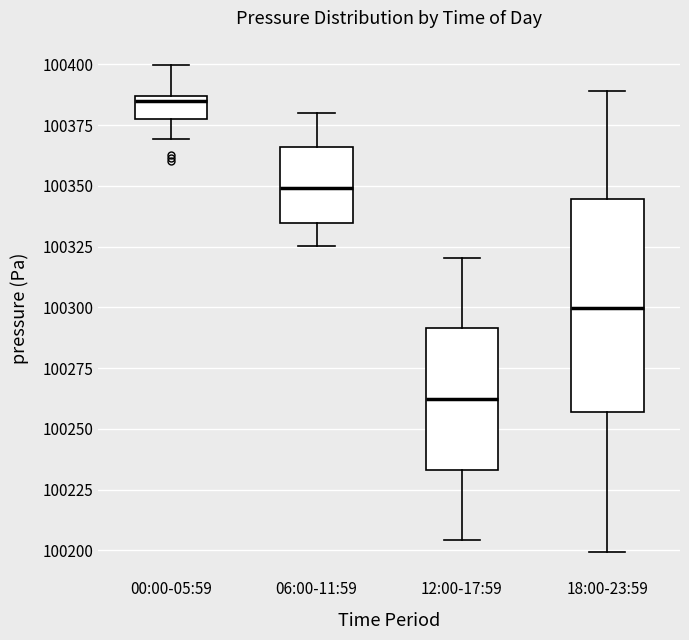

Which box is the tallest, from its lower edge to its upper edge?

18:00-23:59